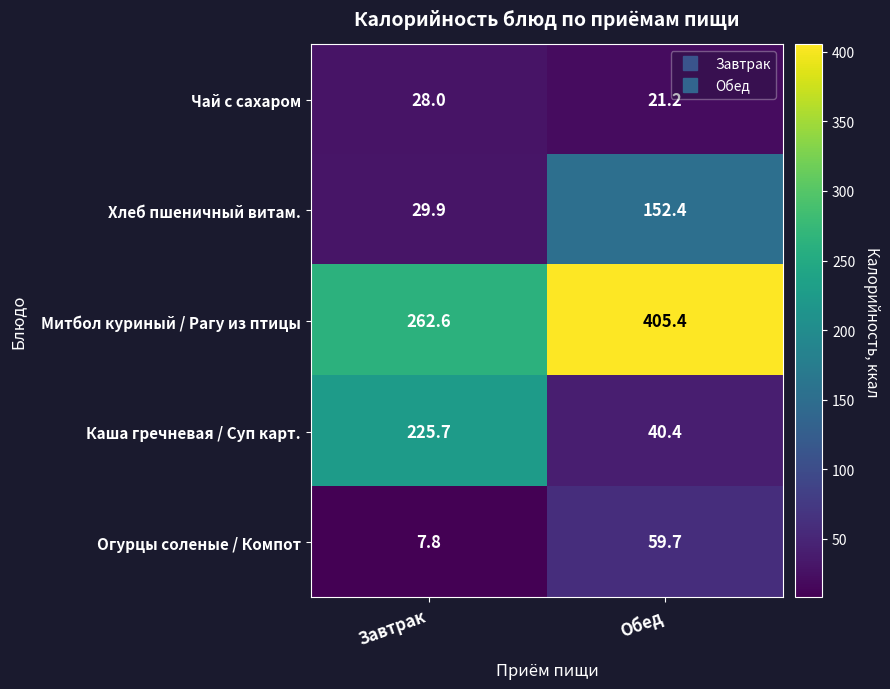

Which series has the largest range (max minus min)?

Каша гречневая / Суп карт.